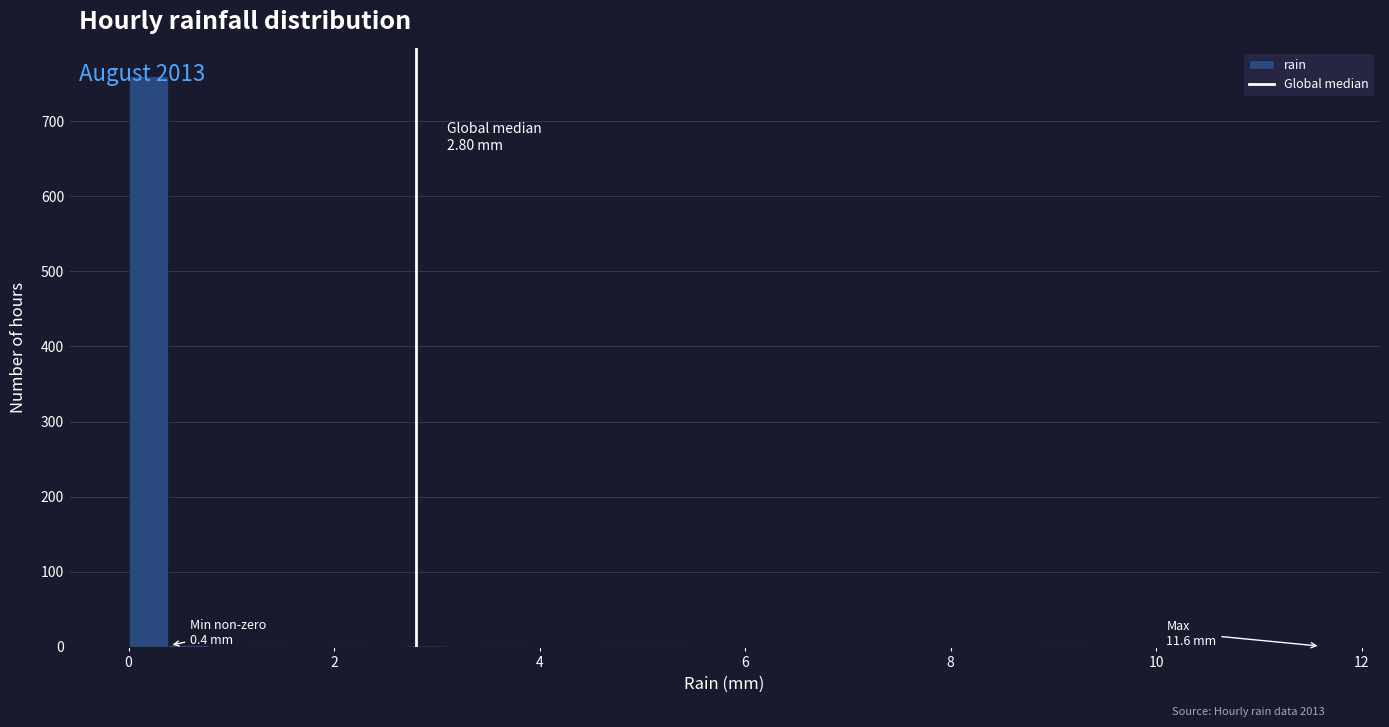

Read against the x-axis, roughly where is the centre of the tallest bar?

0.2